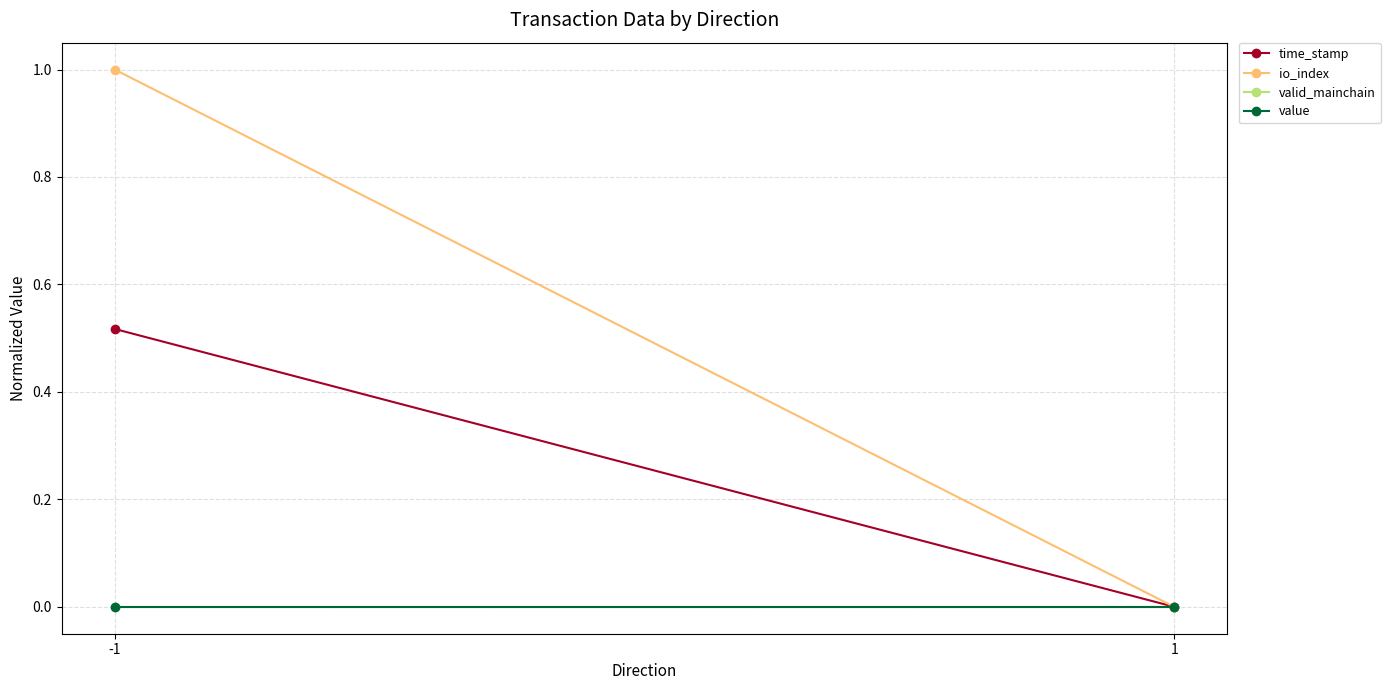

Where is time_stamp nearest to the value 0?

1